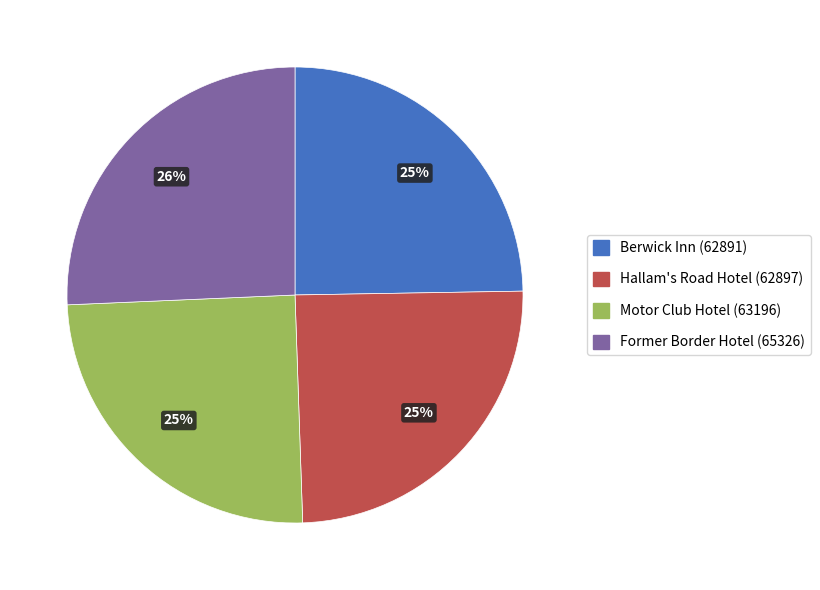

Is it true that Berwick Inn is 25% of the pie?

True